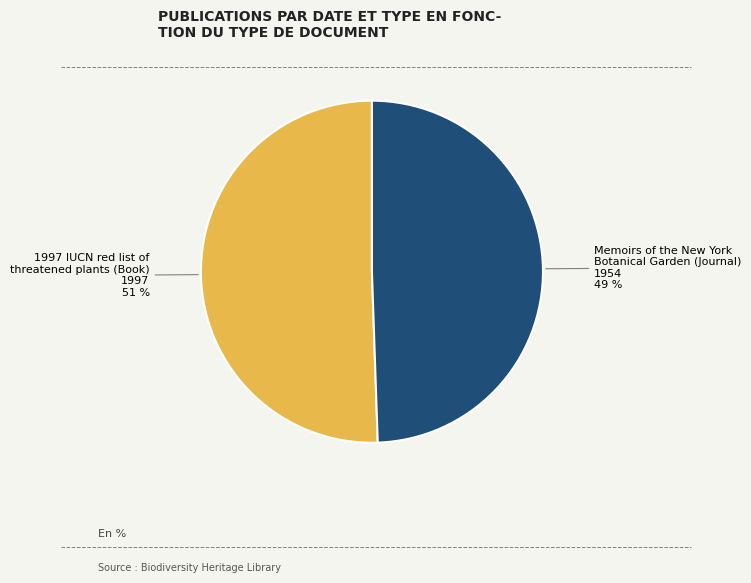

Count the number of slices in the pie.

2